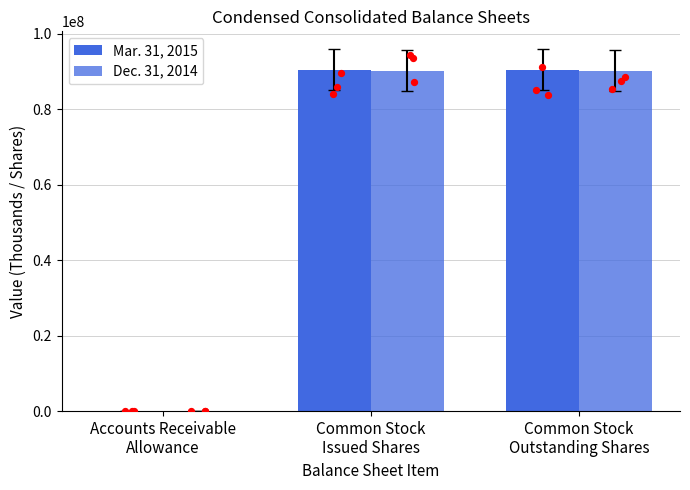

What is the total value across all series at Accounts Receivable
Allowance?

1537